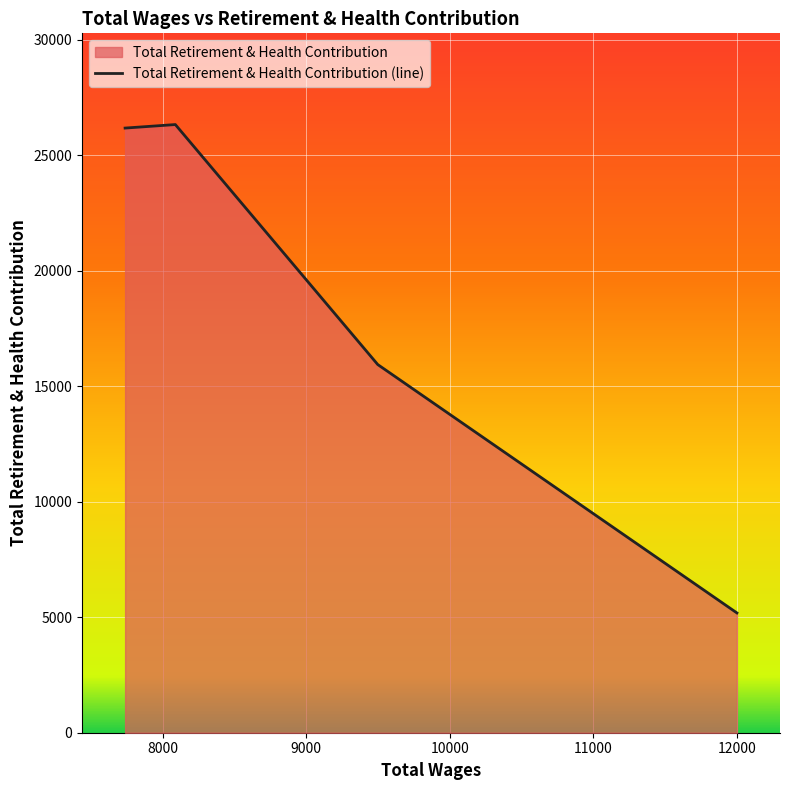

What value does the data have at 9498.0?

15934